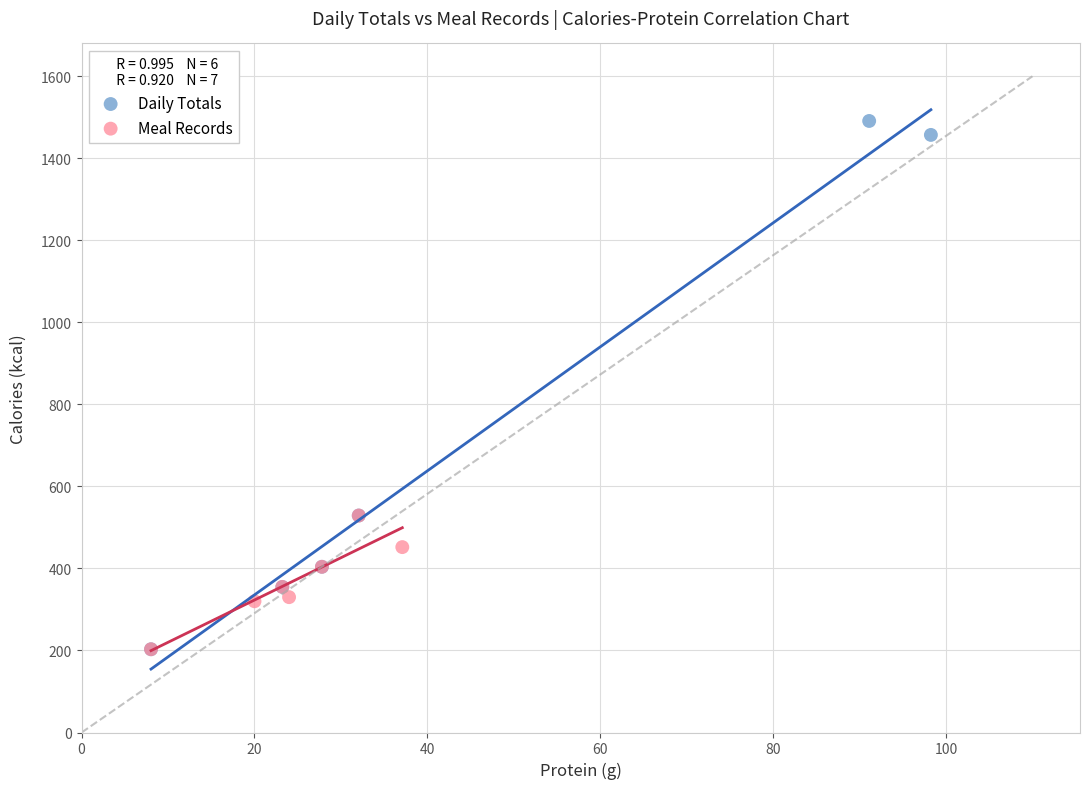

What are all the series names shown in the legend?

Daily Totals, Meal Records